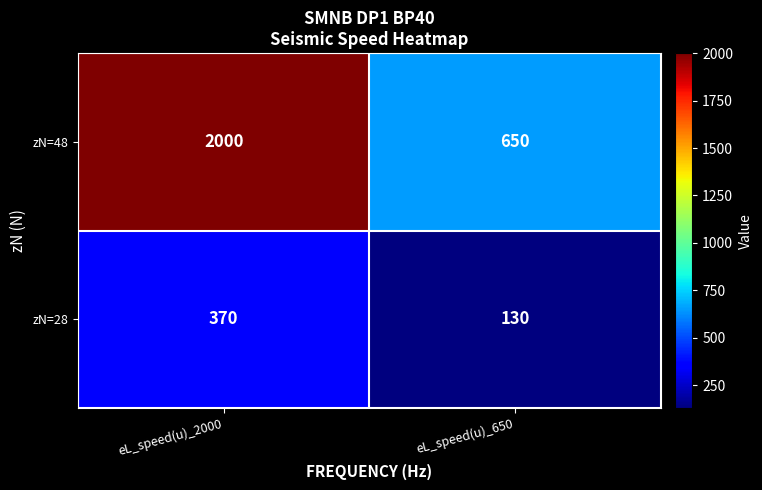

Reading right to left, what are all the values shown in this chart?

zN=48: 650	2000
zN=28: 130	370